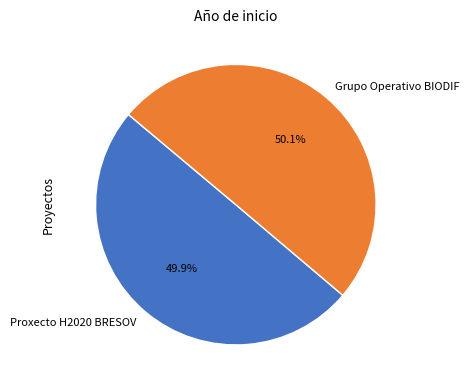

Approximately how many times larger is the value at Proxecto H2020 BRESOV compared to Grupo Operativo BIODIF?

1.0